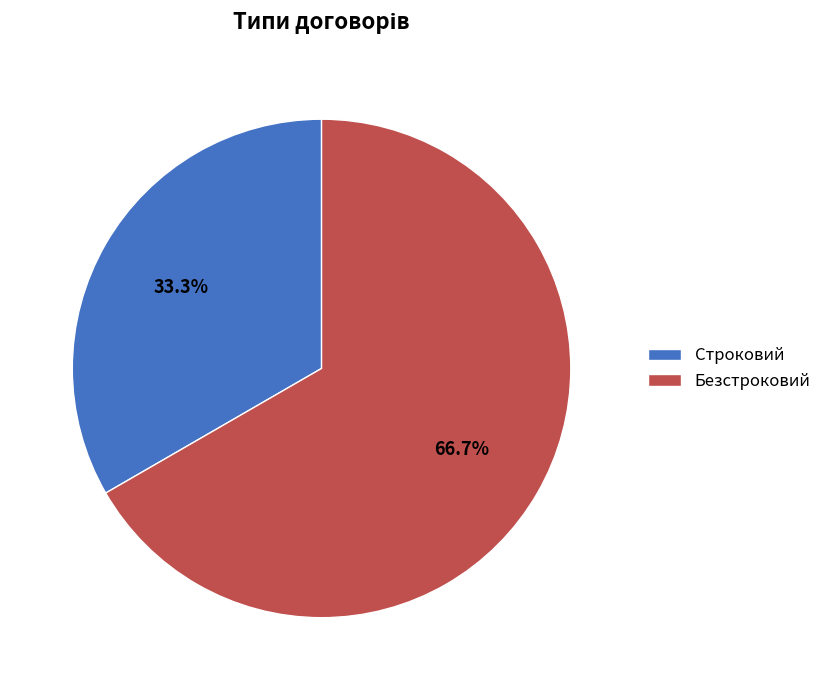

To the nearest percent, what is the difference between the largest and smallest slice percentages?

33%